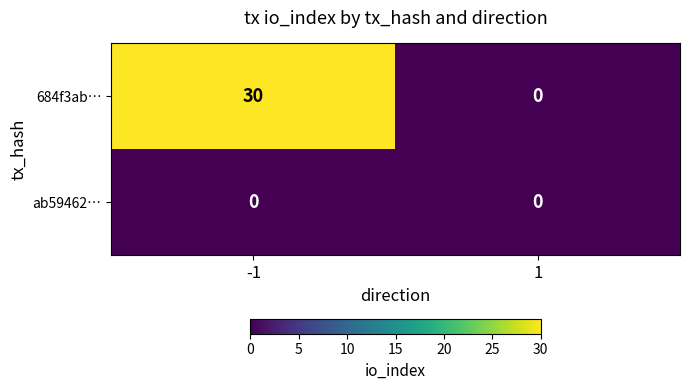

What is the difference between the highest and lowest values at -1?

30